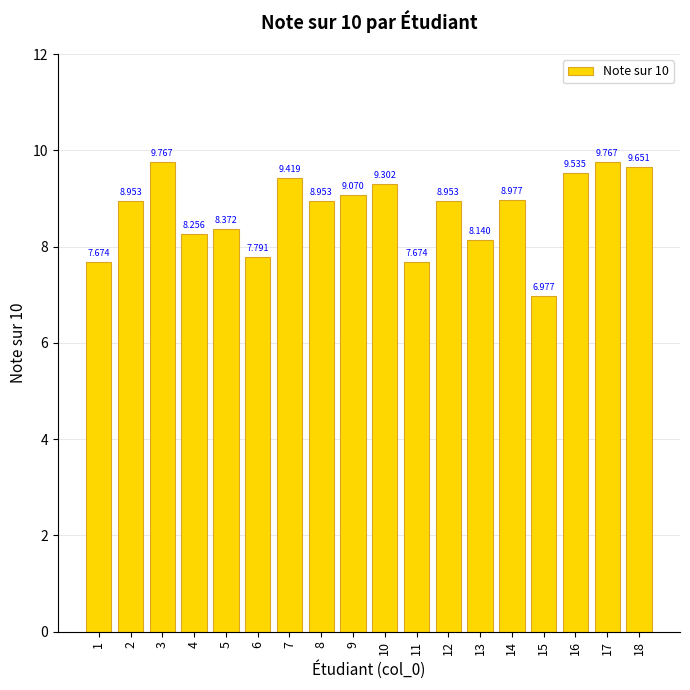

How many data points are above 8?

14